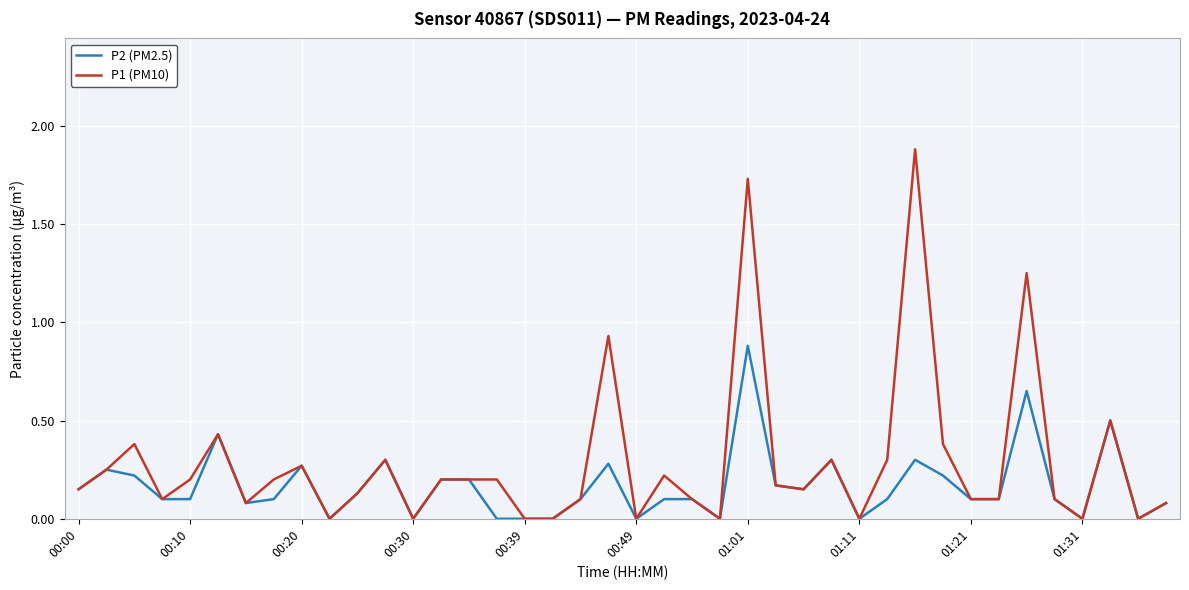

Which series has the largest total across all categories?

P1 (PM10)